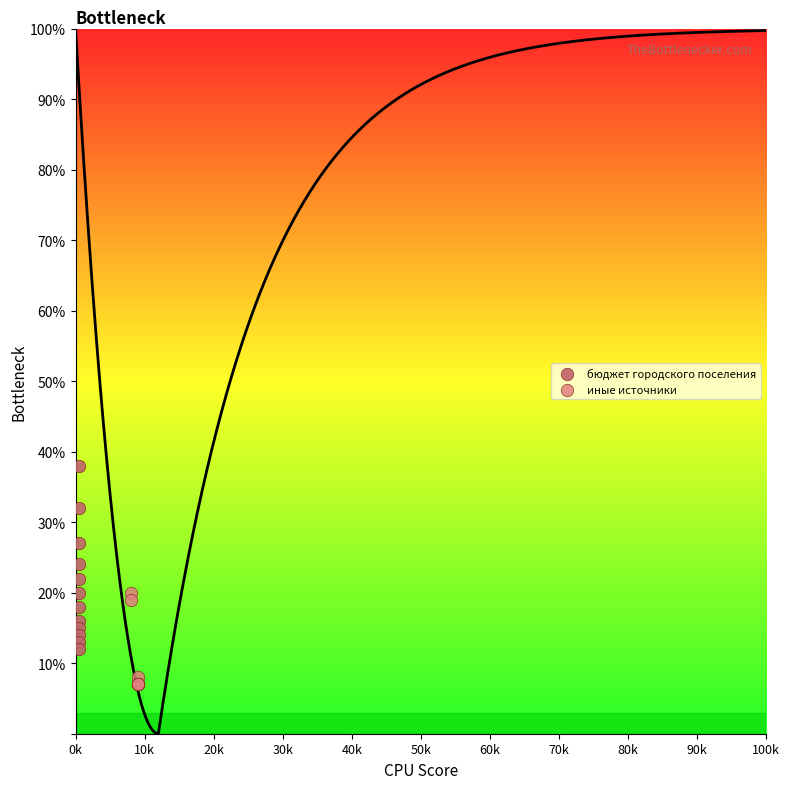

Which series has the largest Y range (max minus min)?

бюджет городского поселения